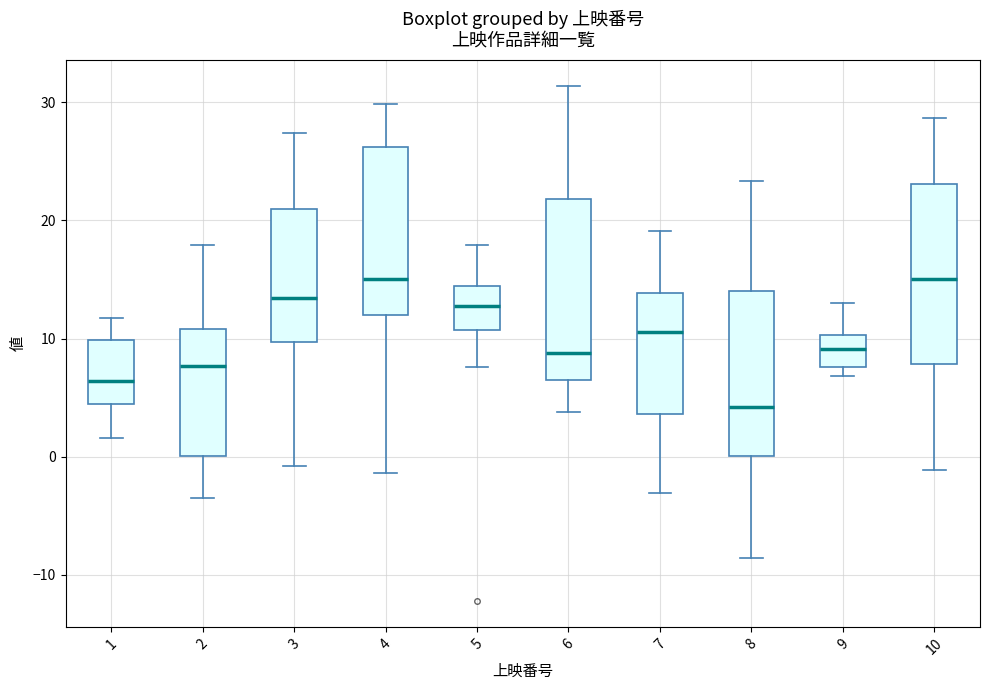

Reading left to right, read every box against the y-axis: the position of its median line, the range the box covers, and the ends of its whiskers. The values are not printed on the chart, so give them approximately, as read against the axis.

1: median 6, box 4 to 10, whiskers 2 to 12
2: median 8, box 0 to 11, whiskers -3 to 18
3: median 13, box 10 to 21, whiskers -1 to 27
4: median 15, box 12 to 26, whiskers -1 to 30
5: median 13, box 11 to 14, whiskers 8 to 18
6: median 9, box 6 to 22, whiskers 4 to 31
7: median 11, box 4 to 14, whiskers -3 to 19
8: median 4, box 0 to 14, whiskers -9 to 23
9: median 9, box 8 to 10, whiskers 7 to 13
10: median 15, box 8 to 23, whiskers -1 to 29